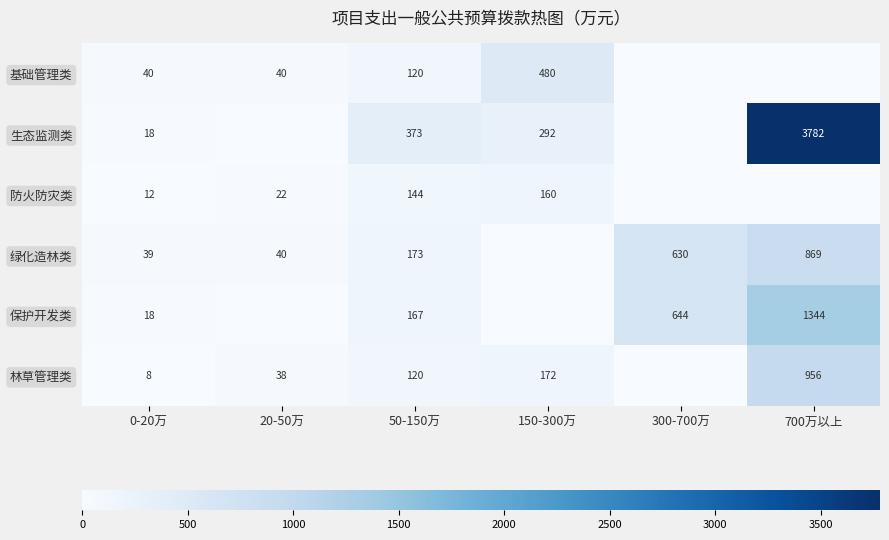

True or false: 林草管理类 has a value of 120 at 50-150万.

True